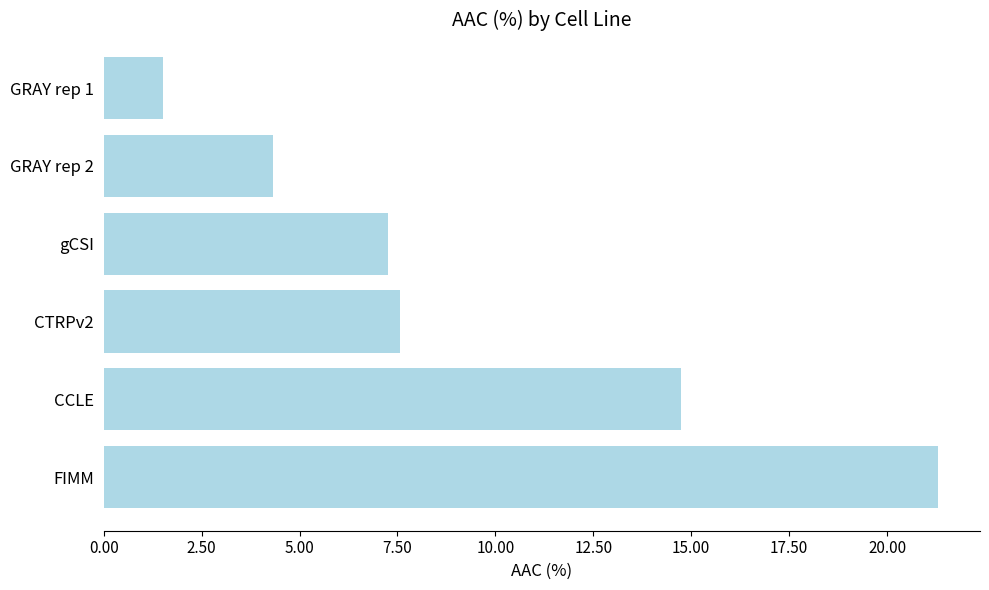

Rank the categories by value from lowest to highest.

GRAY rep 1, GRAY rep 2, gCSI, CTRPv2, CCLE, FIMM